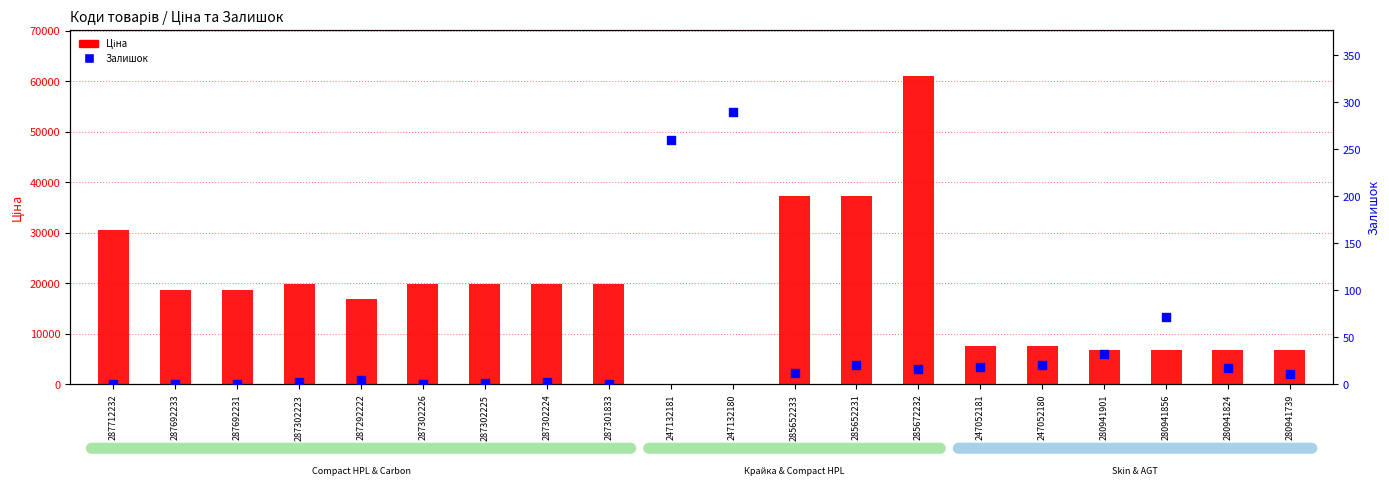

Which series reaches the maximum Y coordinate?

Ціна